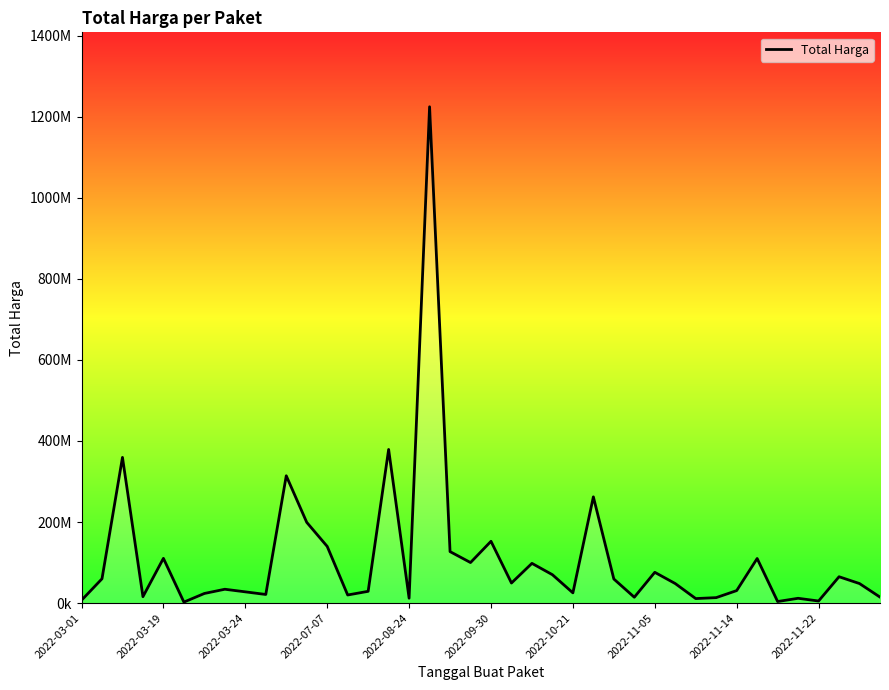

Does the chart display data point markers on the line(s)?

No